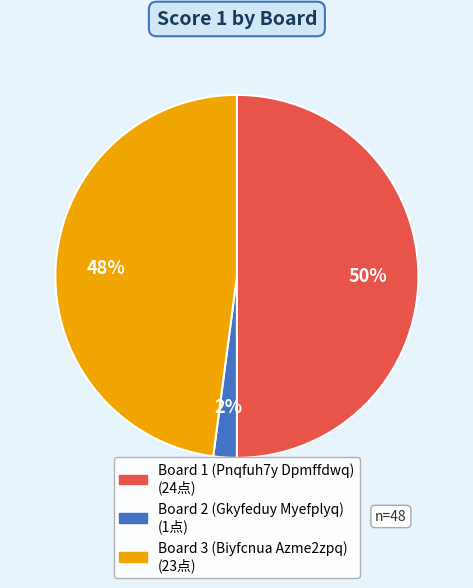

Does Board 2 (Gkyfeduy Myefplyq) represent more than half of the total?

No